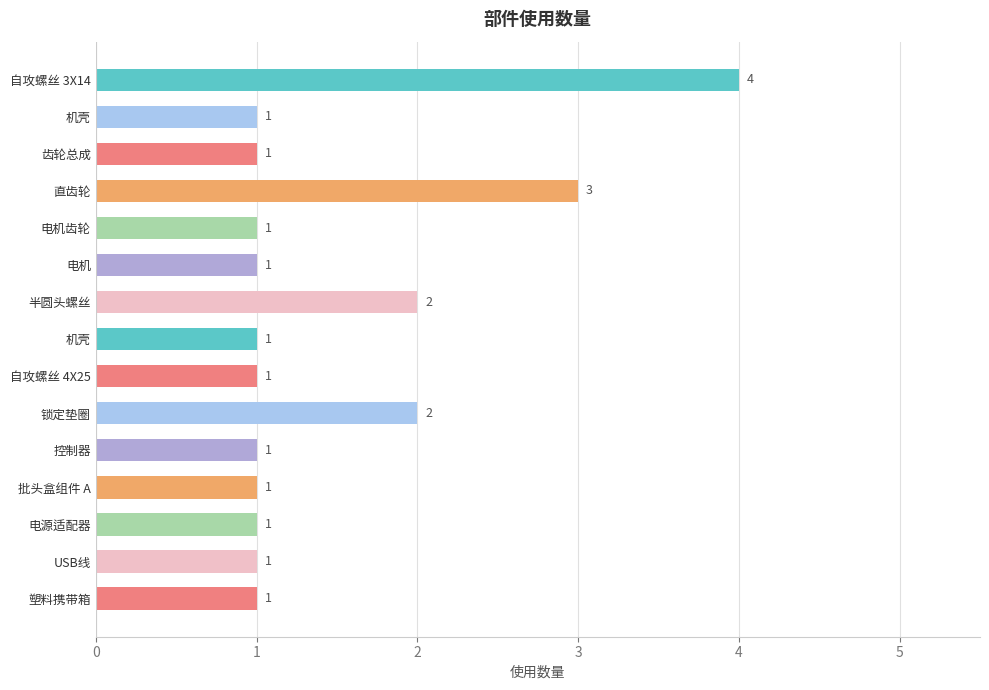

Does the chart contain any negative values?

No